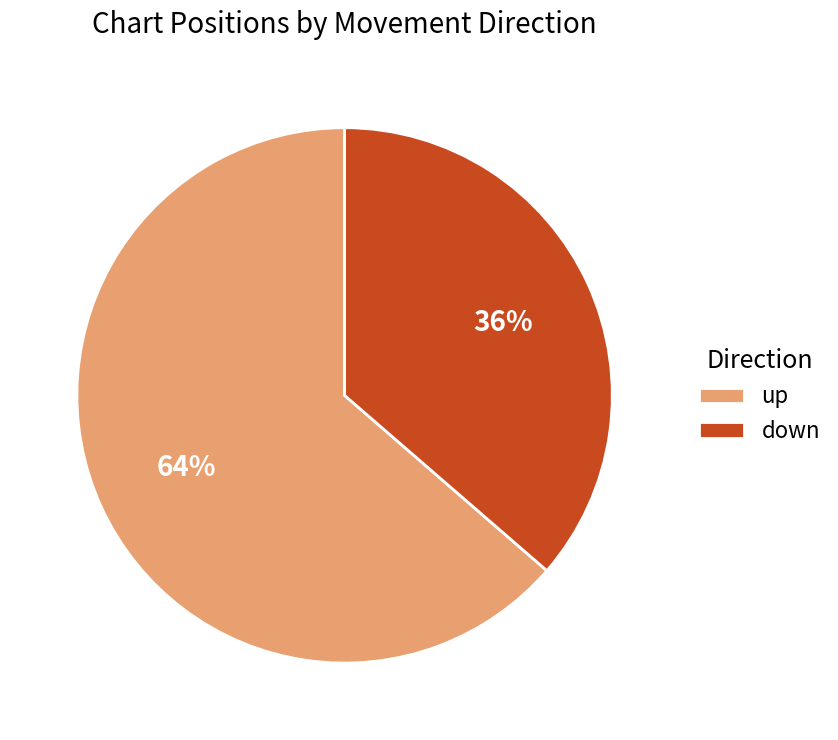

Rank the categories by value from highest to lowest.

up, down